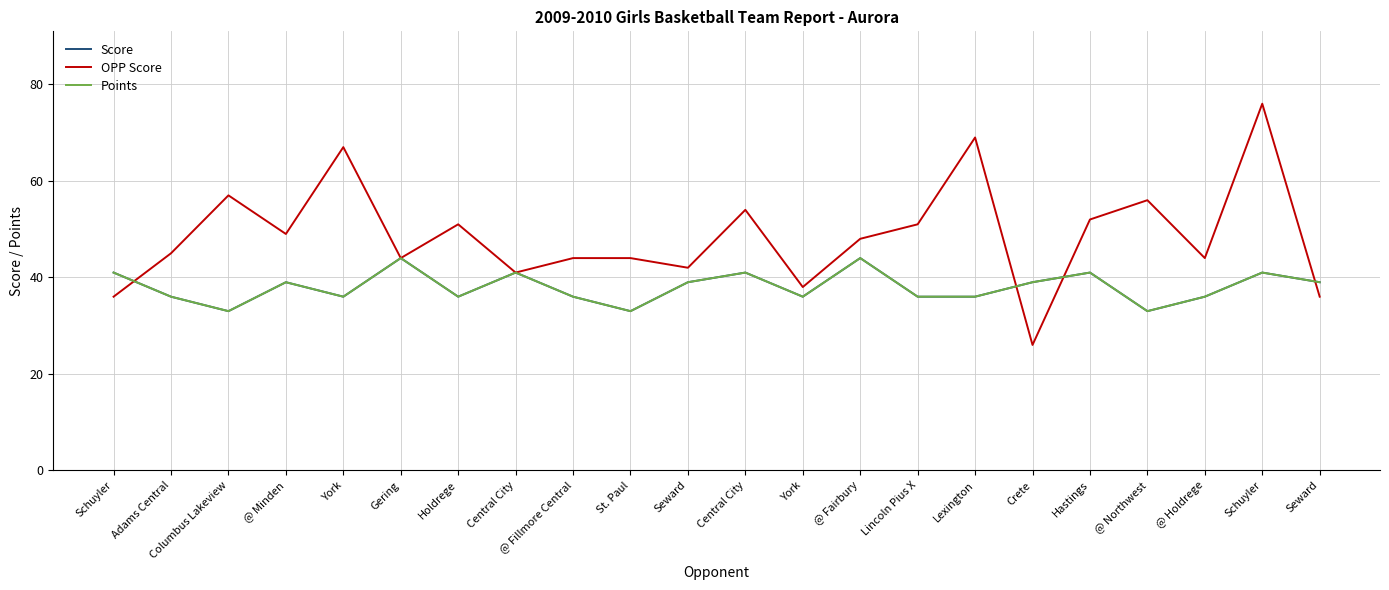

The value of Score at Lexington is 16. True or false?

False